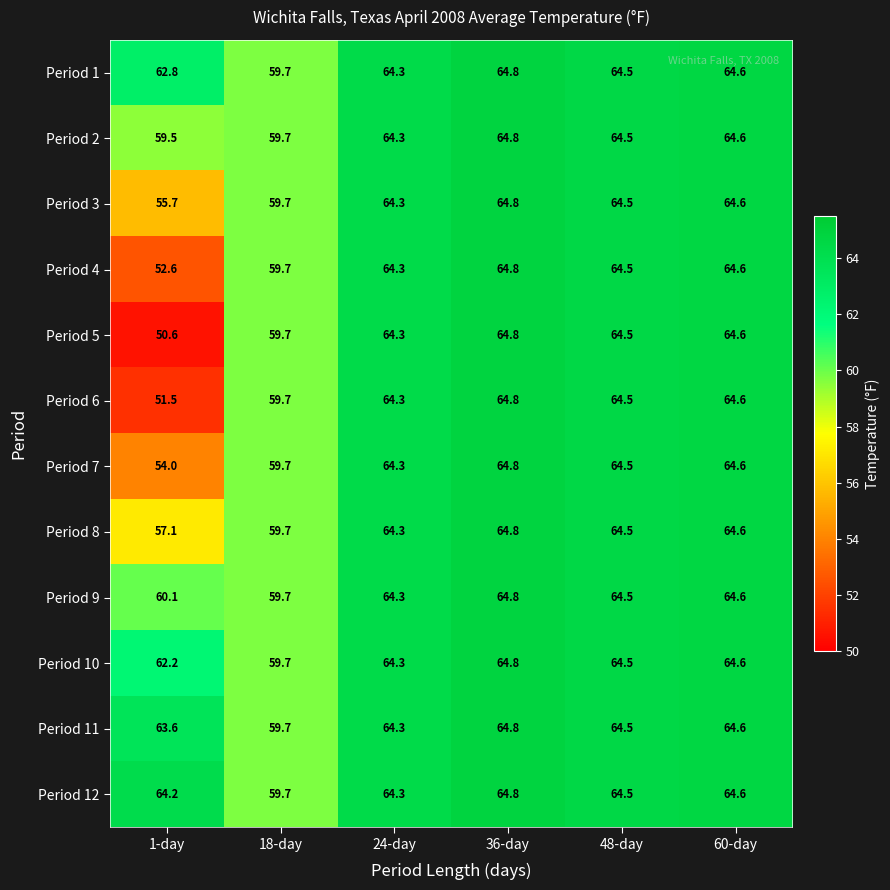

What is the difference between the maximum and minimum values in the Period 3 series?

9.1